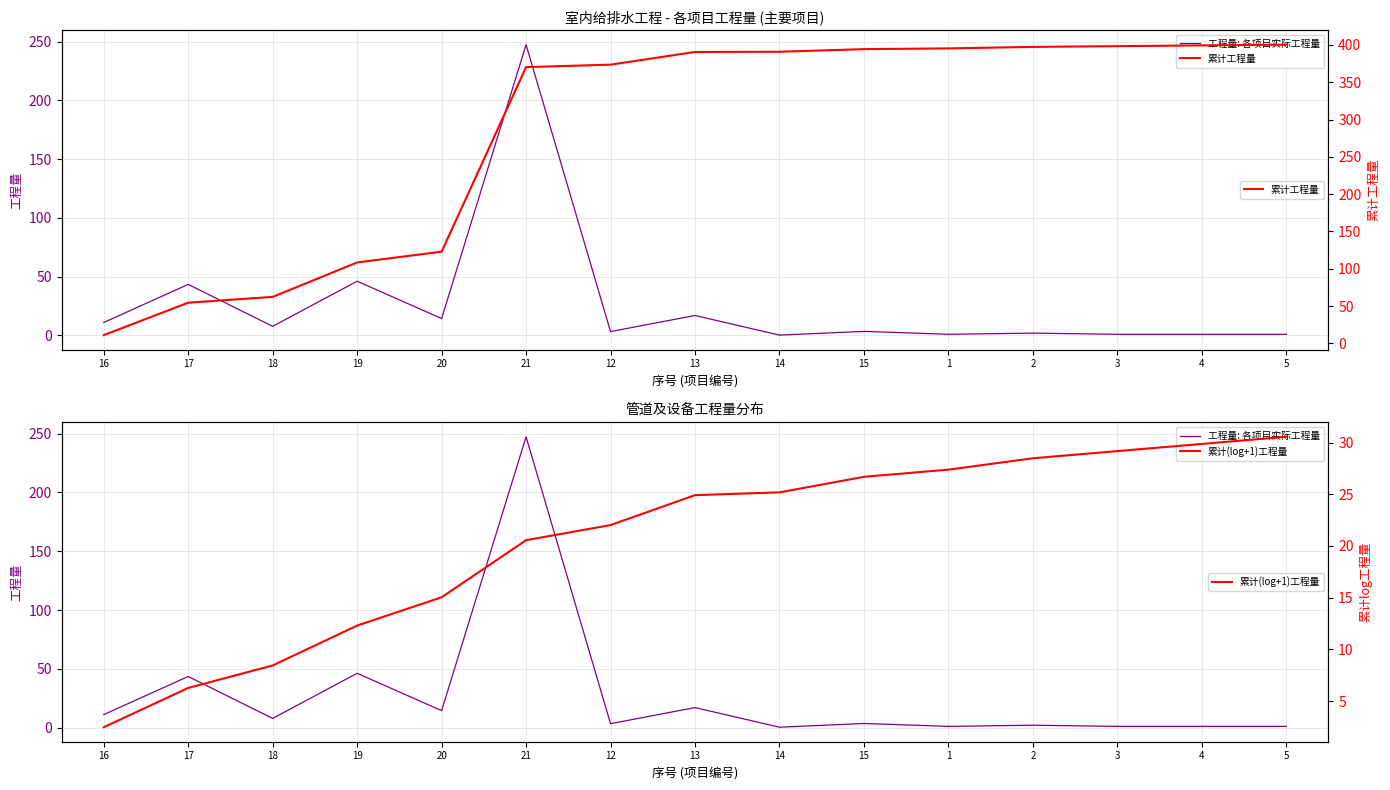

Which has a higher value, 19 or 14?

19